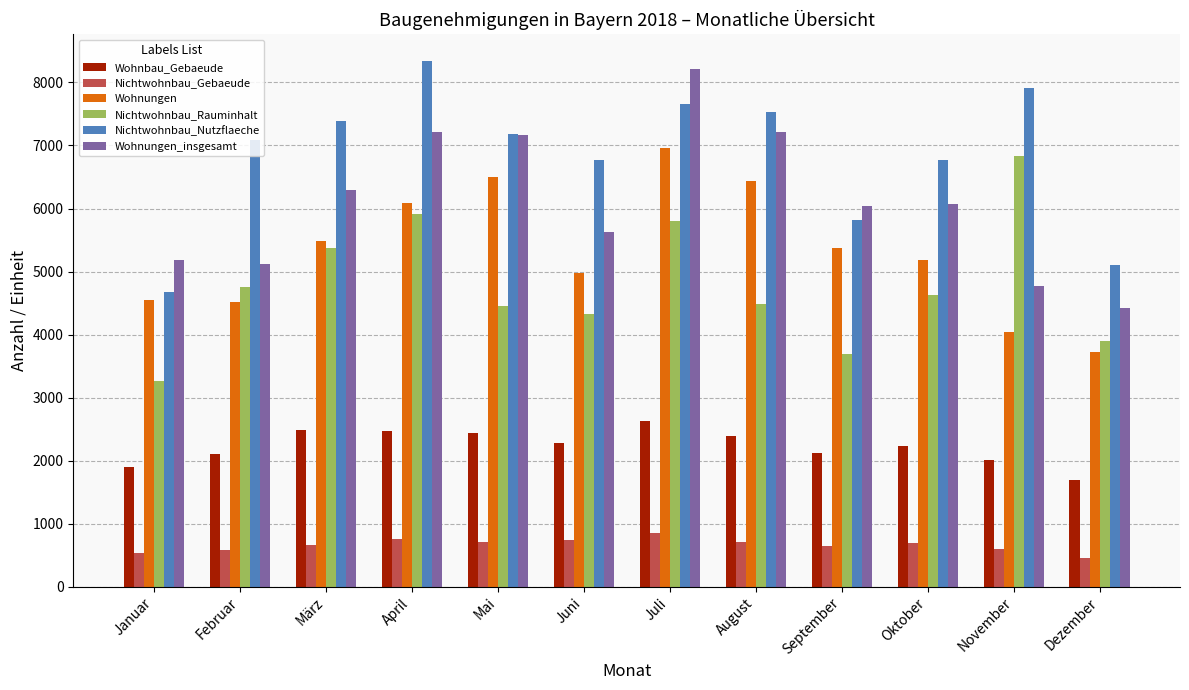

What is the difference between the Nichtwohnbau_Rauminhalt values at November and März?

1460